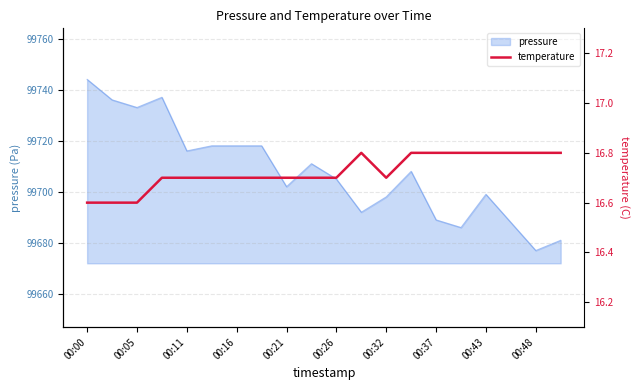

What is the highest value of the pressure series?

99744